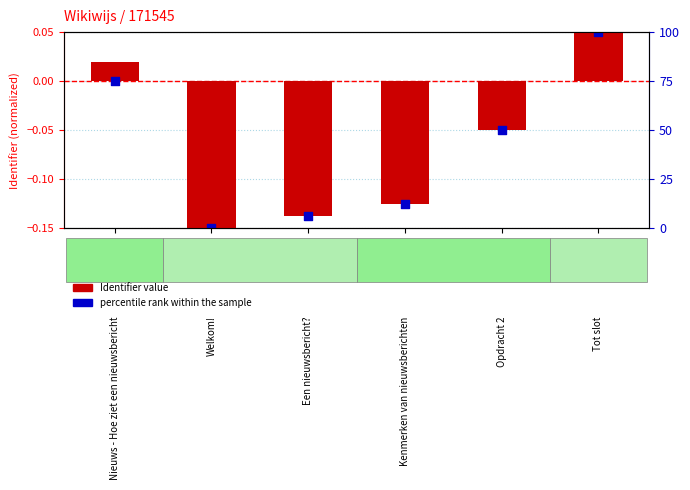

Which series has the widest spread of Y values?

Identifier value